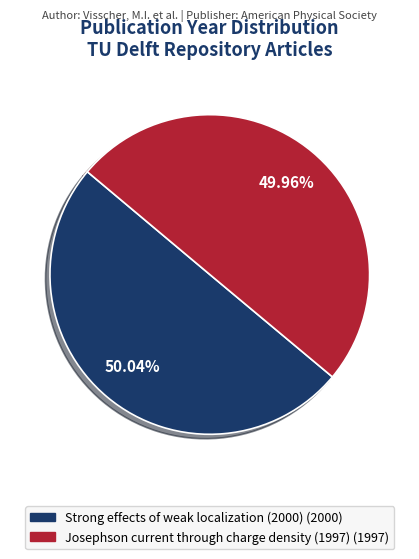

What percentage is the Josephson current through charge density (1997) slice, to the nearest percent?

50%